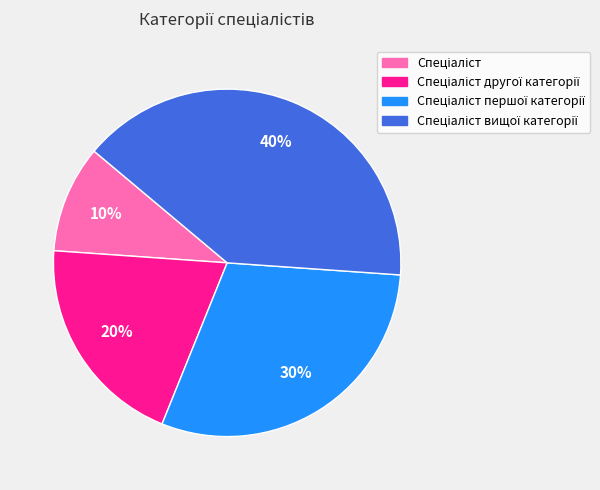

To the nearest percent, what is the difference between the largest and smallest slice percentages?

30%